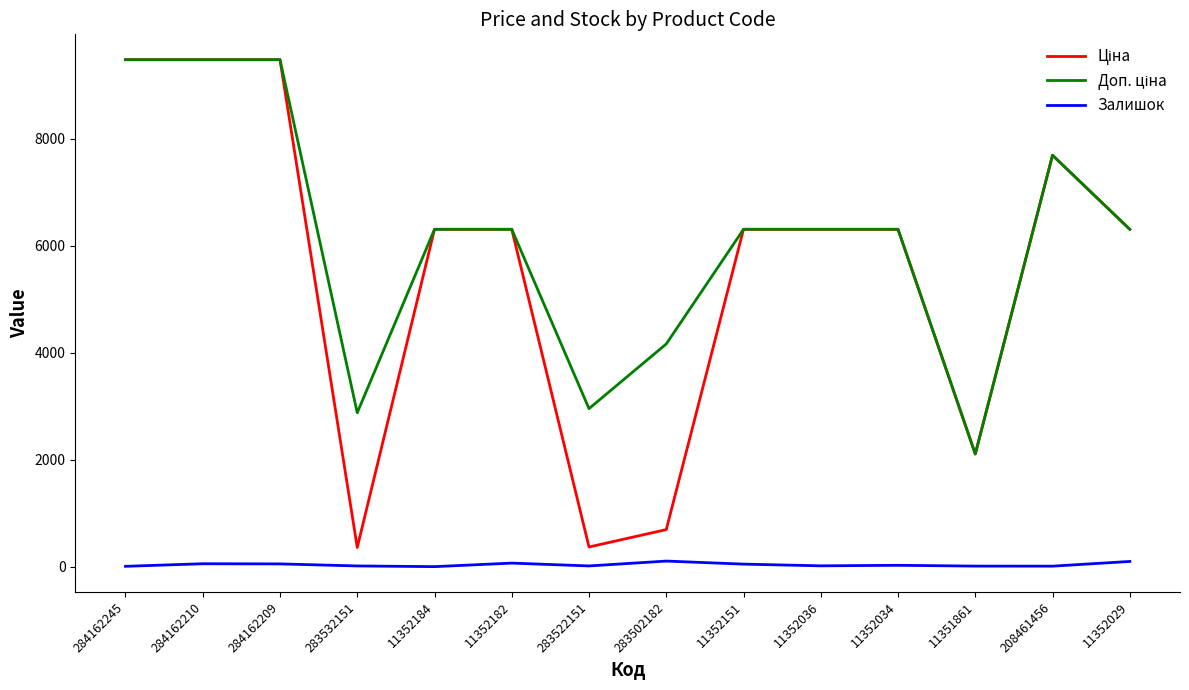

What is the maximum value shown in the chart?

9480.1